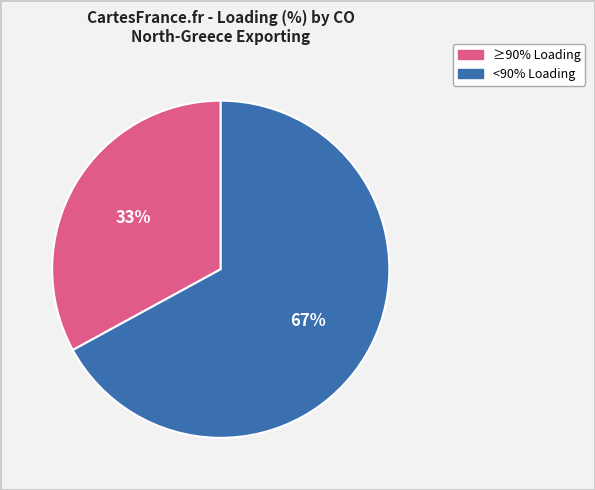

To the nearest percent, what is the average slice percentage?

50%